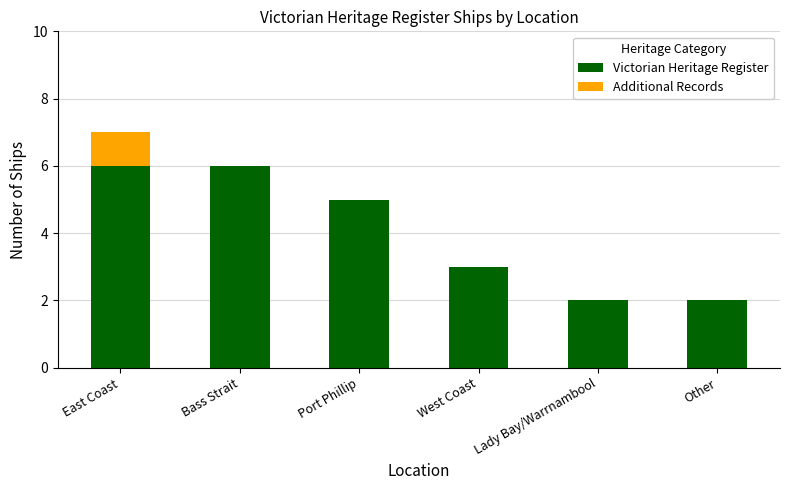

Reading left to right, list the values for the Victorian Heritage Register series.

East Coast=6	Bass Strait=6	Port Phillip=5	West Coast=3	Lady Bay/Warrnambool=2	Other=2